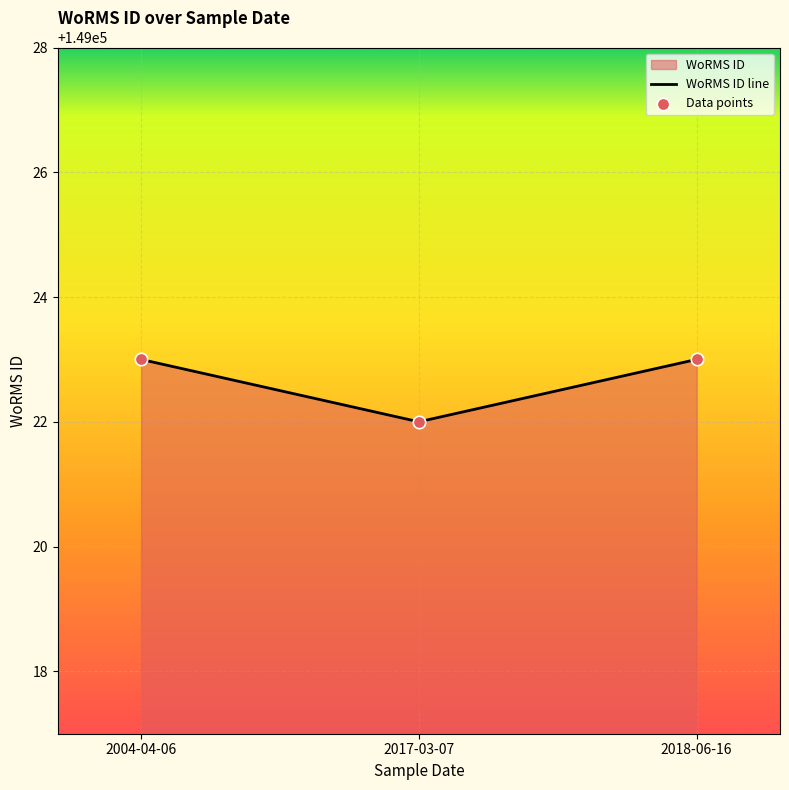

Between 2017-03-07 and 2018-06-16, which is larger?

2018-06-16